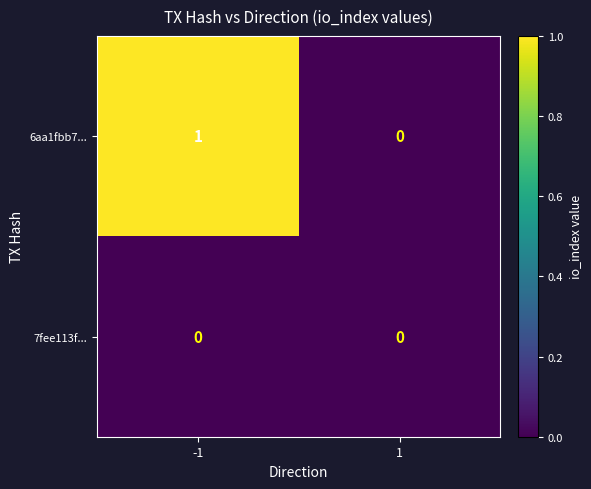

Reading right to left, list all the values displayed in this chart.

6aa1fbb7...: 0	1
7fee113f...: 0	0